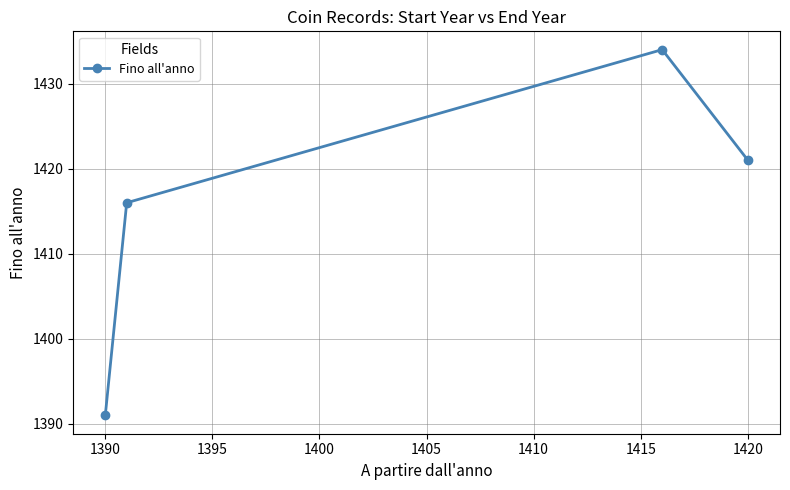

What is the value of the 4th point from the left?

1421